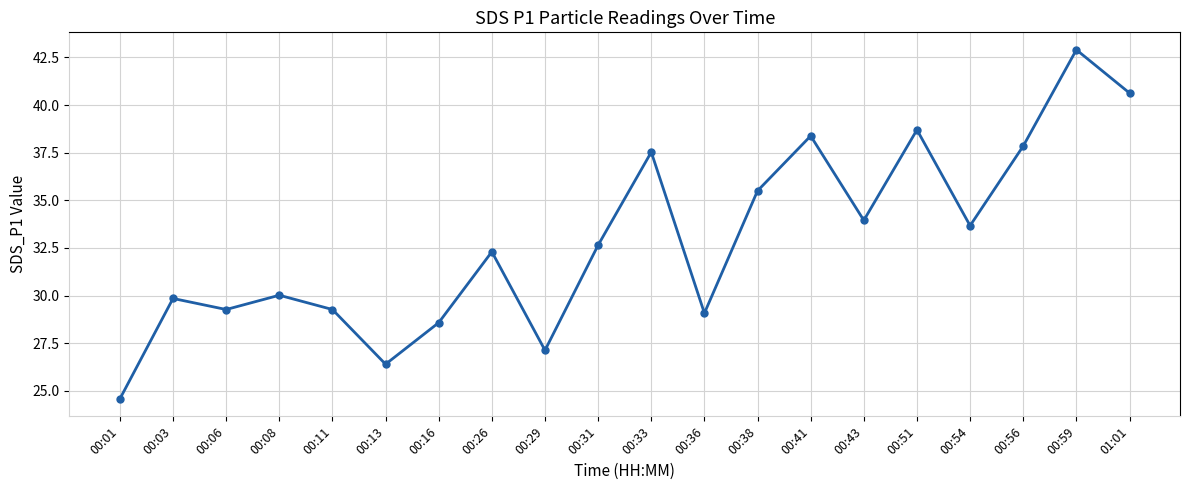

What is the smallest value displayed?

24.6